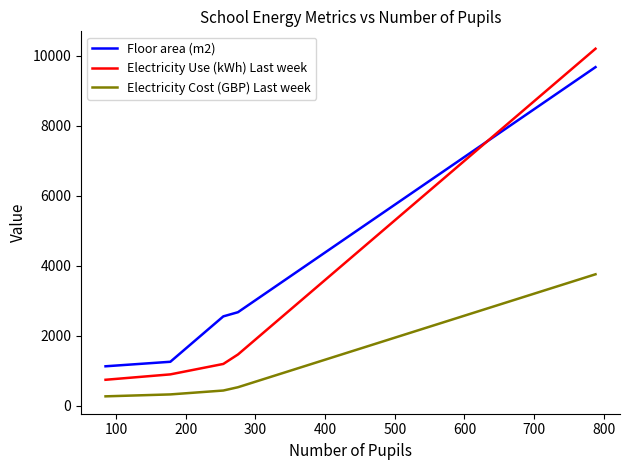

What is the minimum value for Electricity Use (kWh) Last week?

748